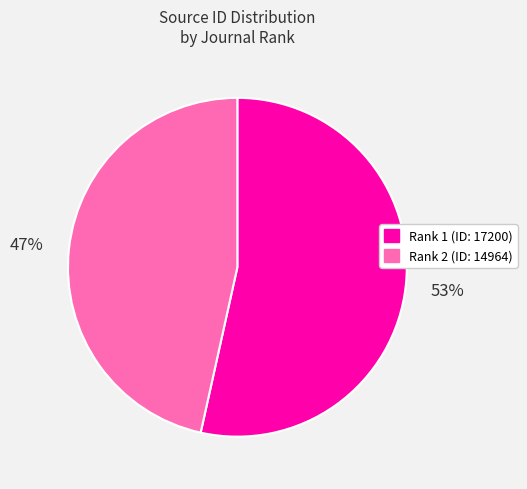

Is there any slice that represents more than half of the pie?

Yes